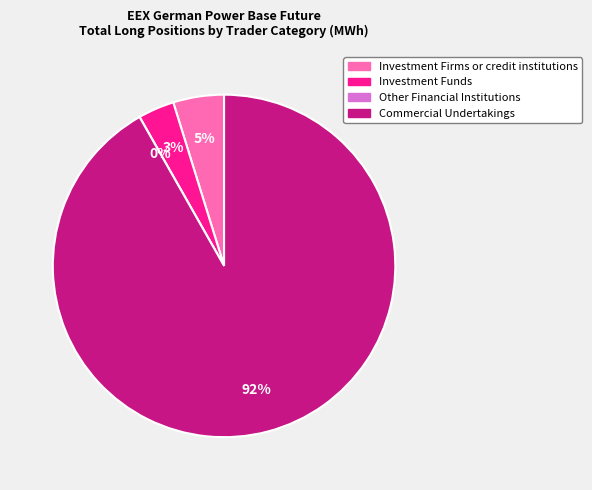

Is it true that Investment Firms or credit institutions is 18% of the pie?

False